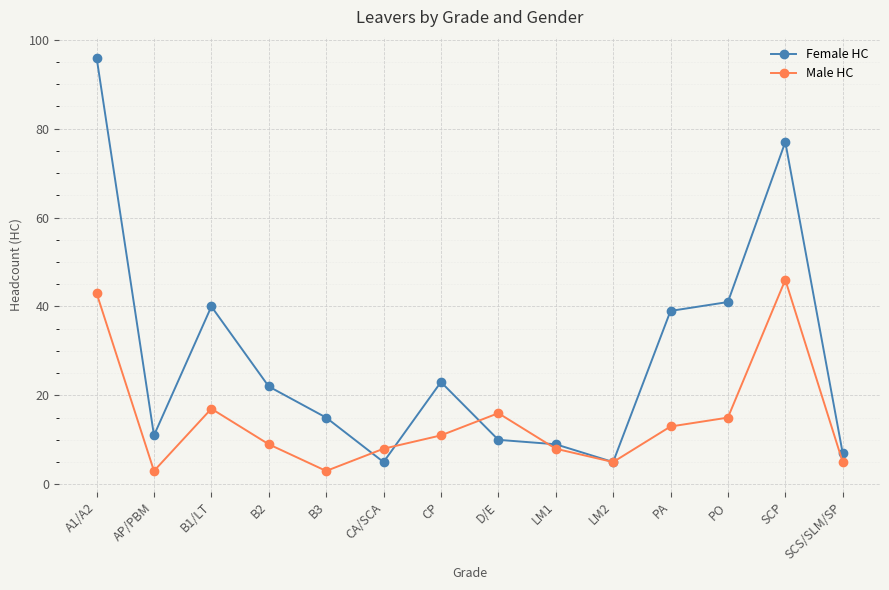

At which label does Male HC reach its peak?

SCP